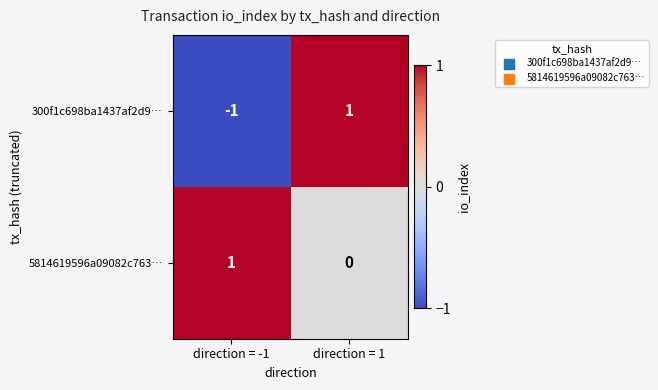

At which category is the sum across all series the highest?

direction = 1